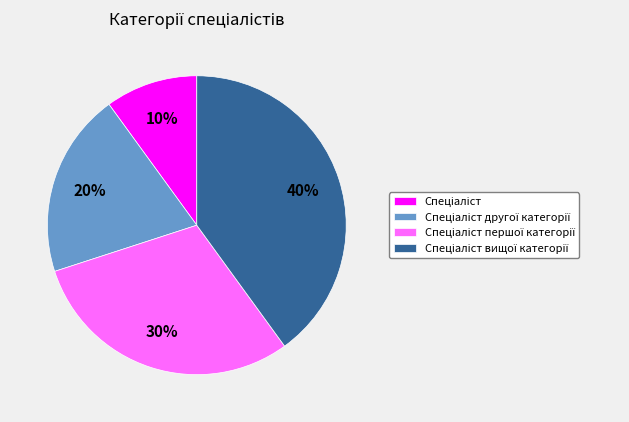

To the nearest percent, what is the difference between the largest and smallest slice percentages?

30%